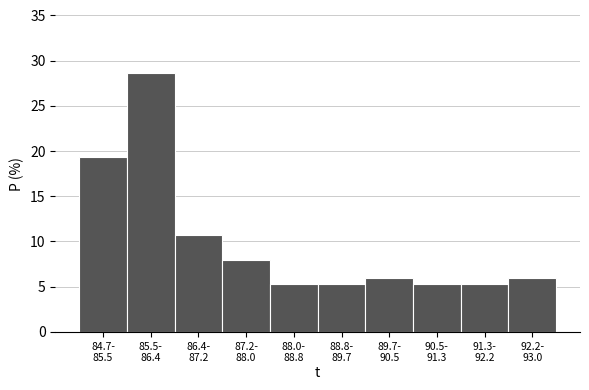

Reading left to right, extract all data points from this chart.

19.3	28.7	10.7	8.0	5.3	5.3	6.0	5.3	5.3	6.0